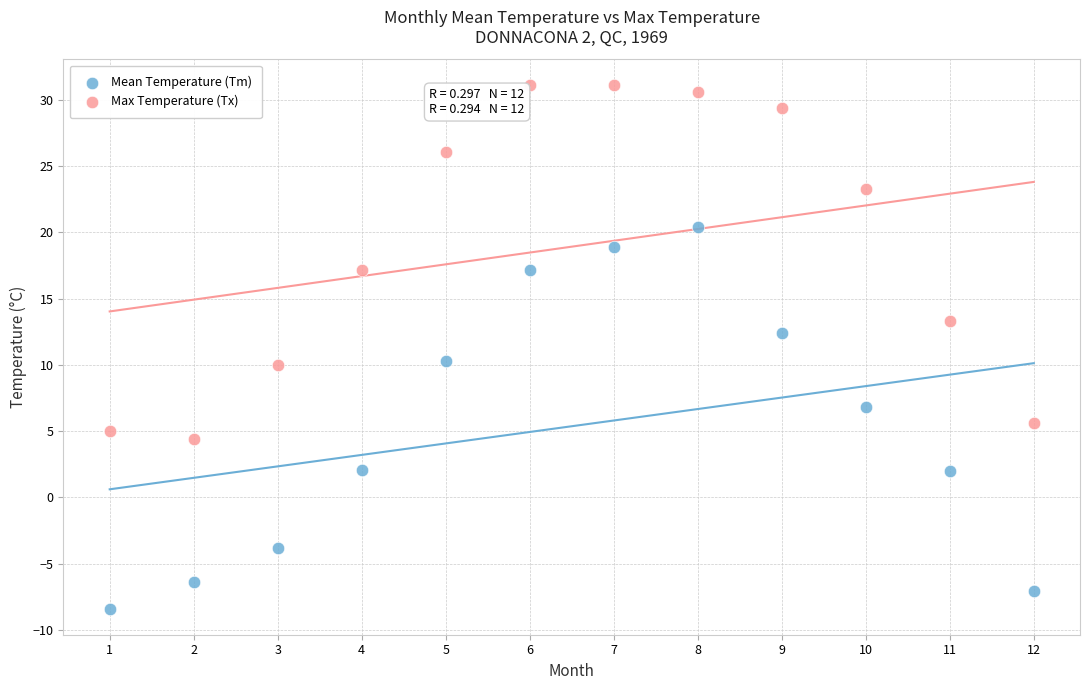

Which series reaches the maximum Y coordinate?

Max Temperature (Tx)